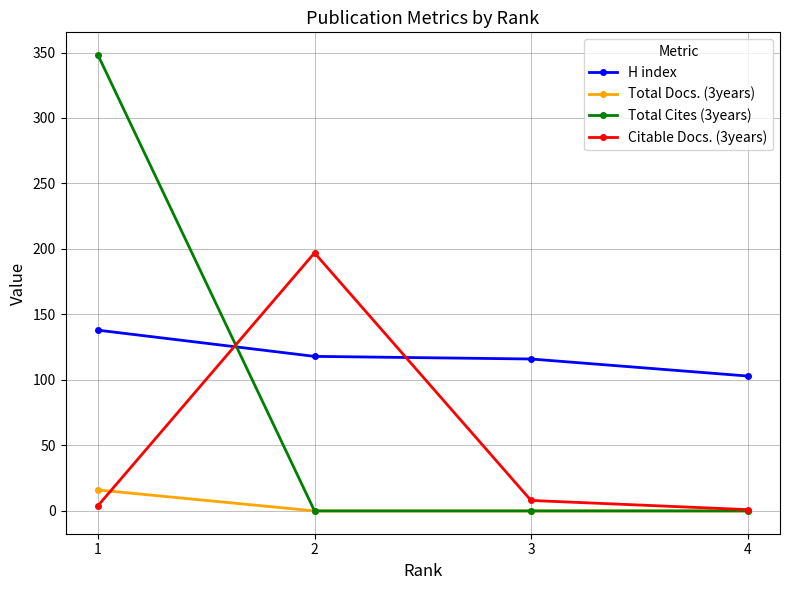

At which label is Total Docs. (3years) closest to 8?

4